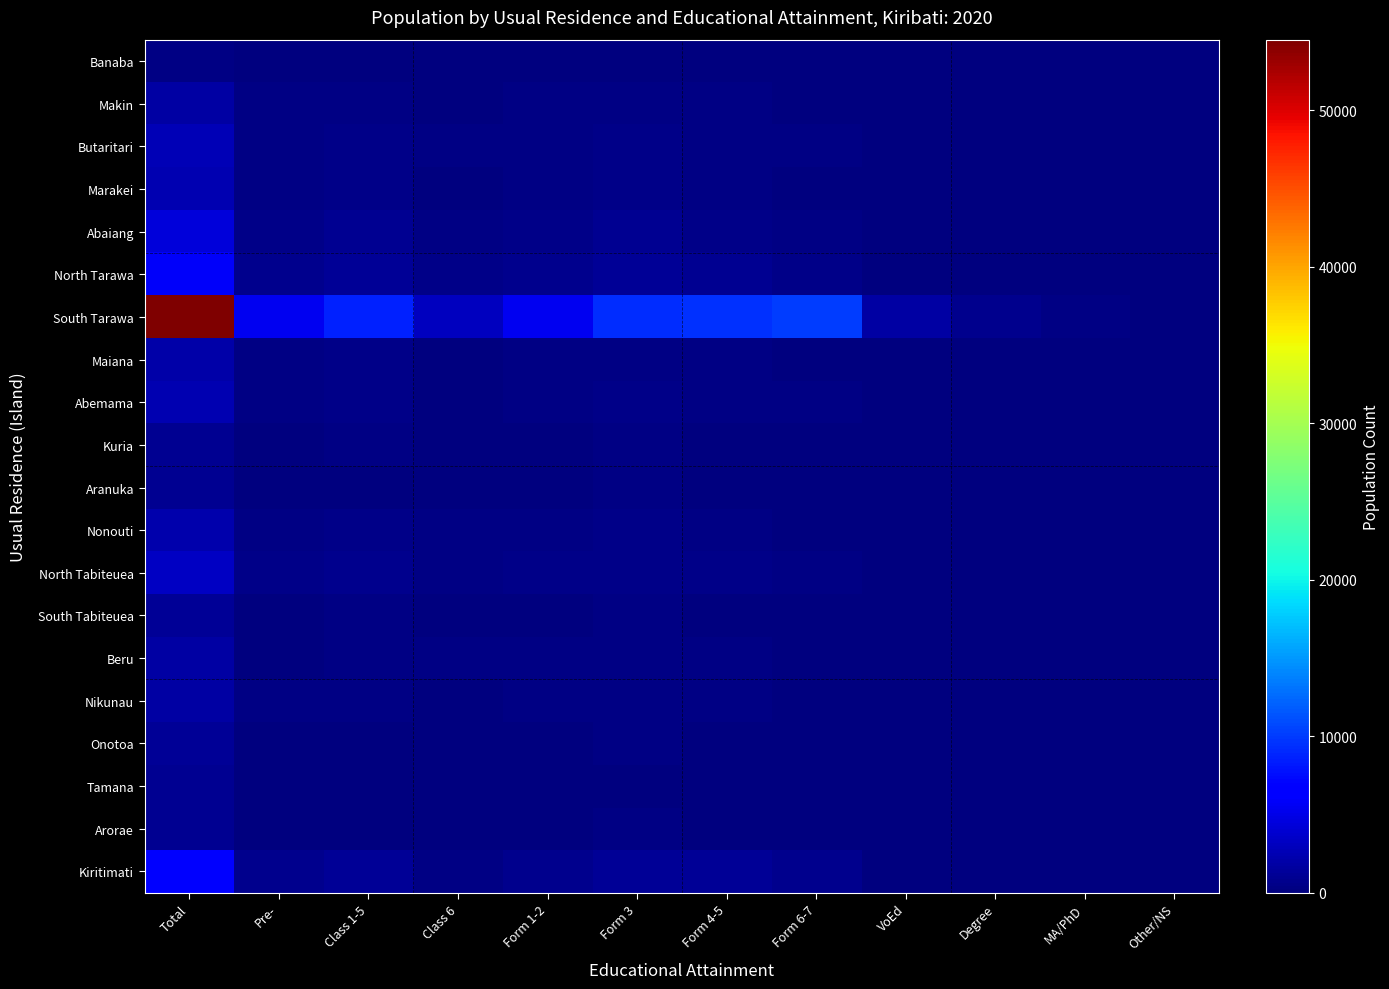

Between Total and Form 6-7, which is larger?

Total